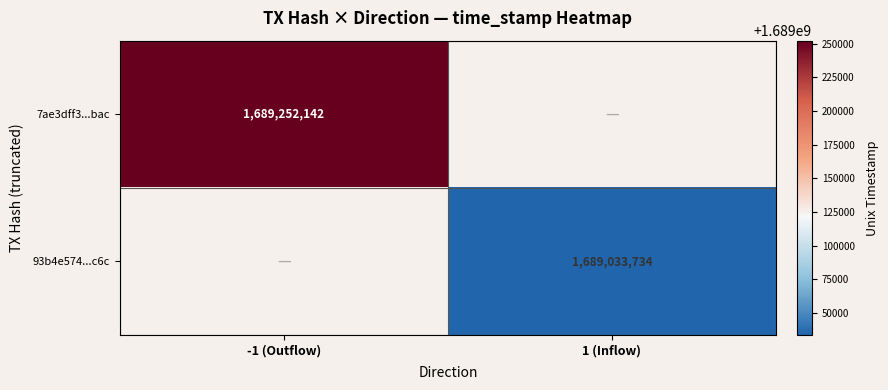

Is it true that 7ae3dff3...bac equals 2872864019 at -1 (Outflow)?

False